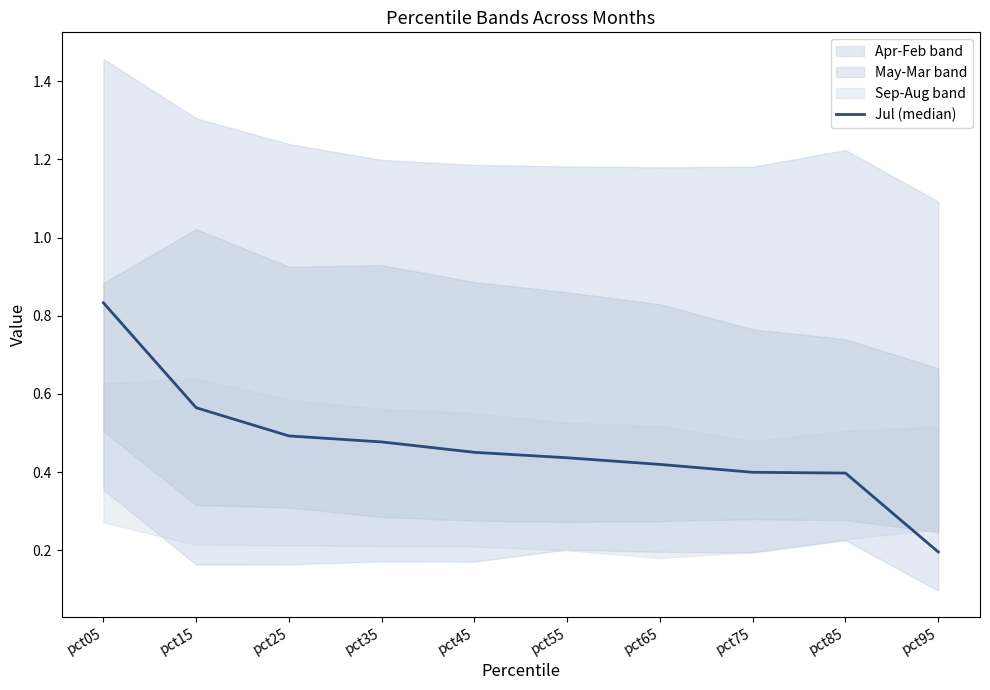

Count the number of categories in the chart.

10